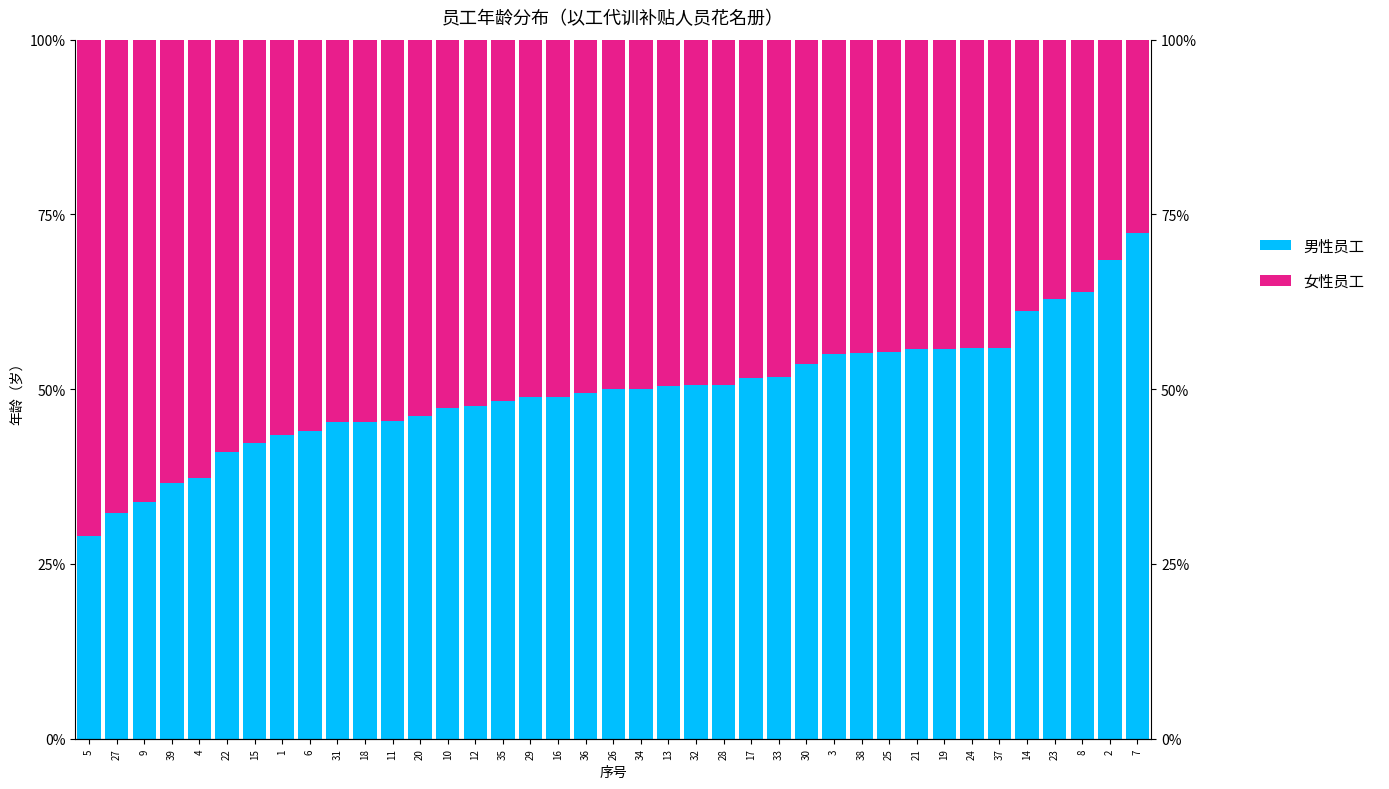

Is the value of 女性员工 at 33 greater than the value of 男性员工 at 25?

No